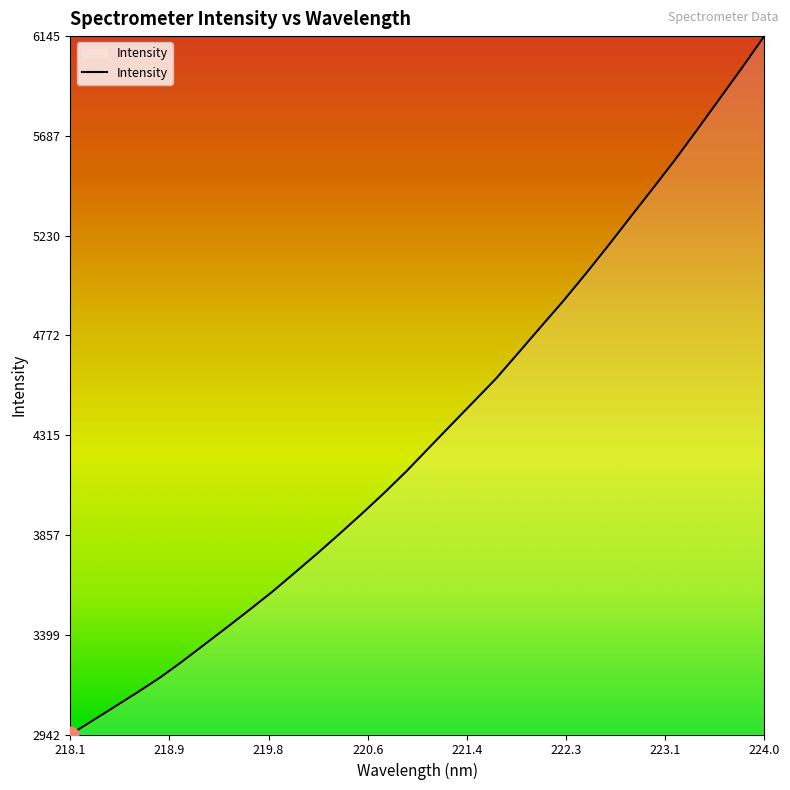

Reading left to right, what are all the values shown in this chart?

2941.8	3005.8	3070.6	3135.5	3202.7	3277.3	3355.7	3434.2	3513.8	3595.4	3682.2	3770.1	3860.8	3953.3	4048.8	4148.8	4255.7	4361.9	4467.6	4573.6	4691.7	4810.7	4928.7	5053.0	5181.3	5313.1	5444.3	5576.7	5715.8	5857.6	5999.4	6145.0